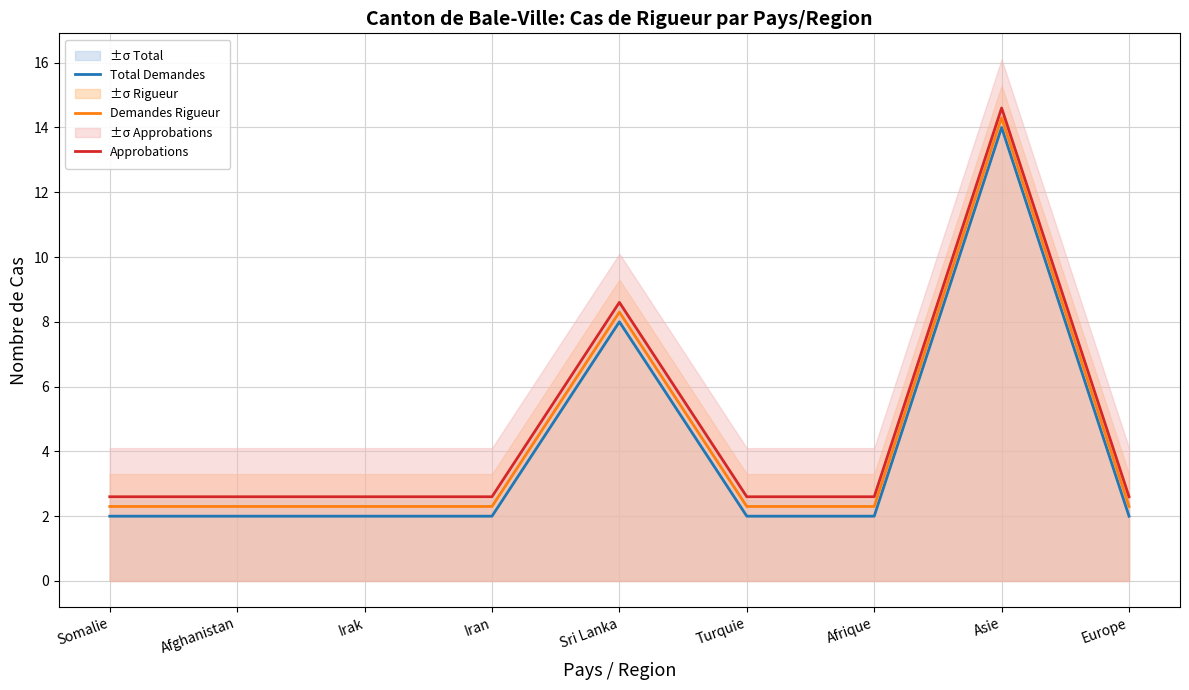

What is the smallest value displayed?

2.0